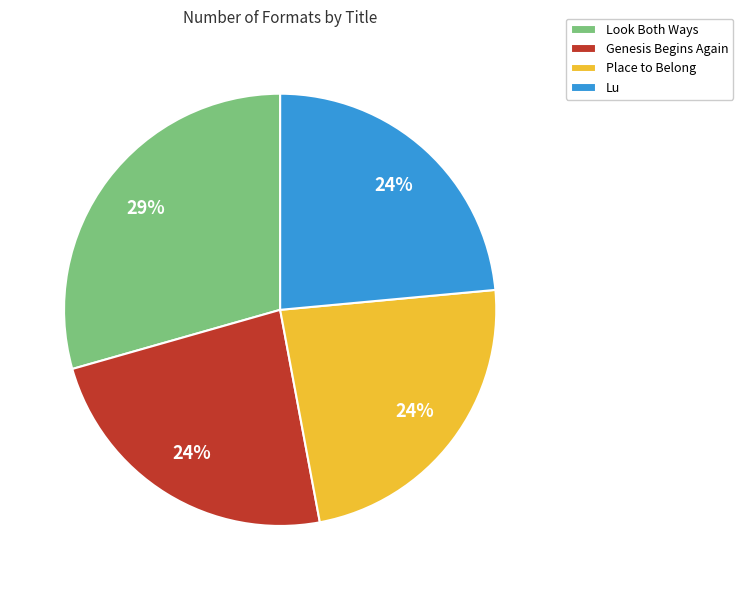

Which slice is the largest?

Look Both Ways